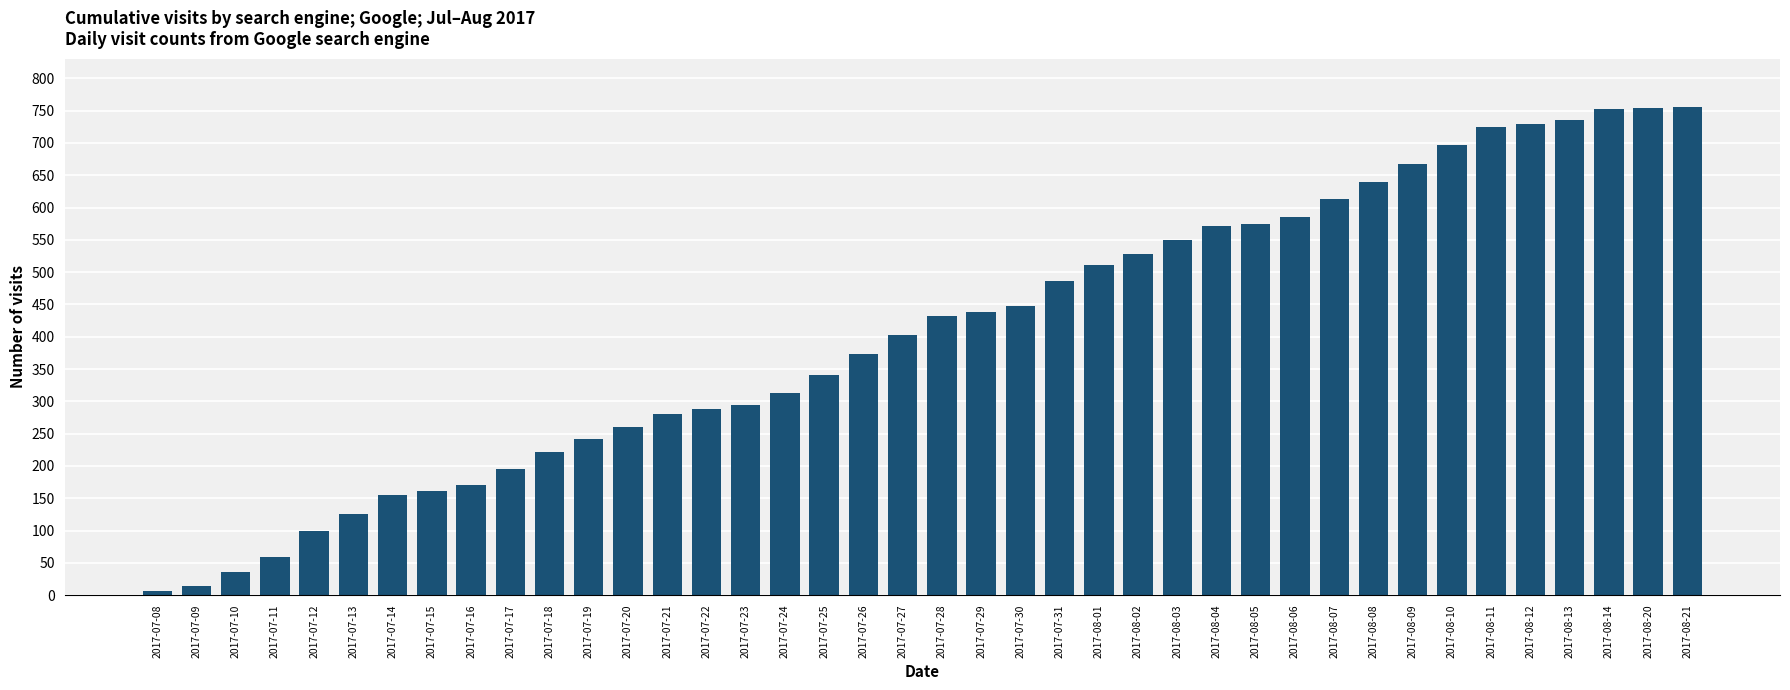

Is it true that the value at 2017-07-27 is 403?

True